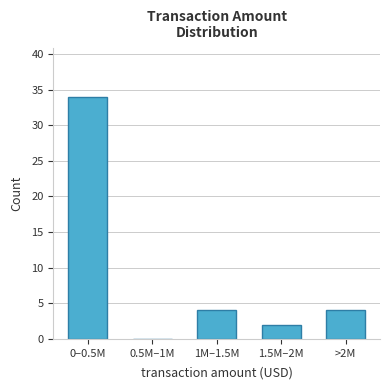

Reading left to right, what are all the values shown in this chart?

0–0.5M=34	0.5M–1M=0	1M–1.5M=4	1.5M–2M=2	>2M=4